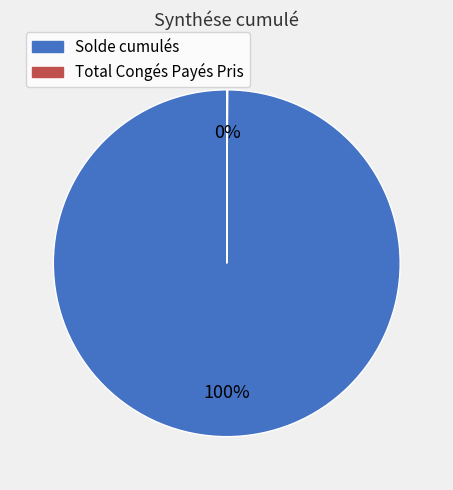

What percentage is the Solde cumulés slice, to the nearest percent?

100%